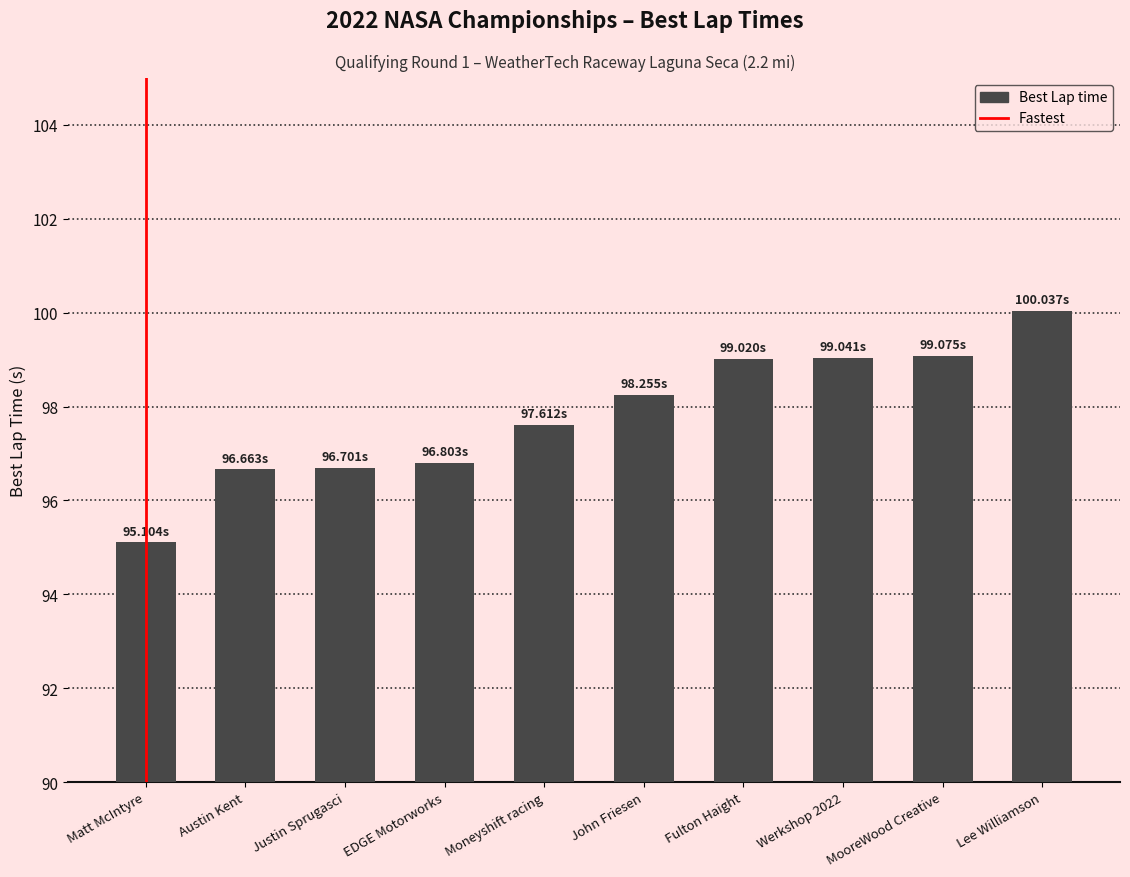

At which label does the data first exceed 98?

John Friesen